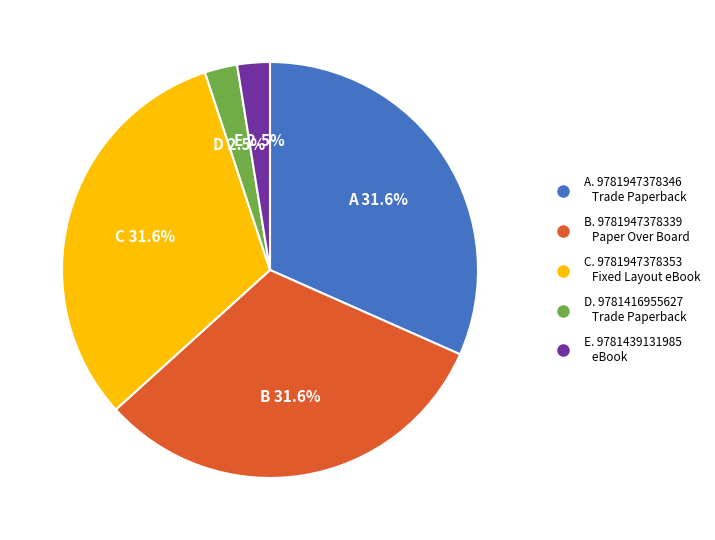

Is there any slice that represents more than half of the pie?

No